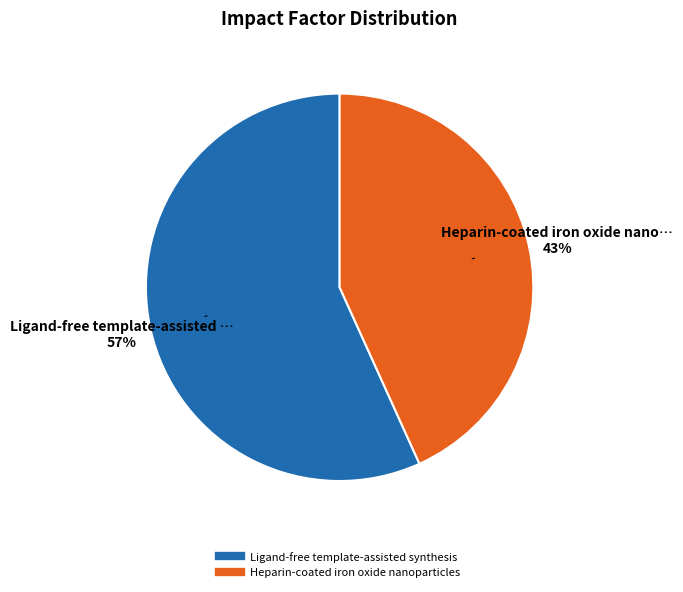

Which slice is the largest?

Ligand-free template-assisted synthesis